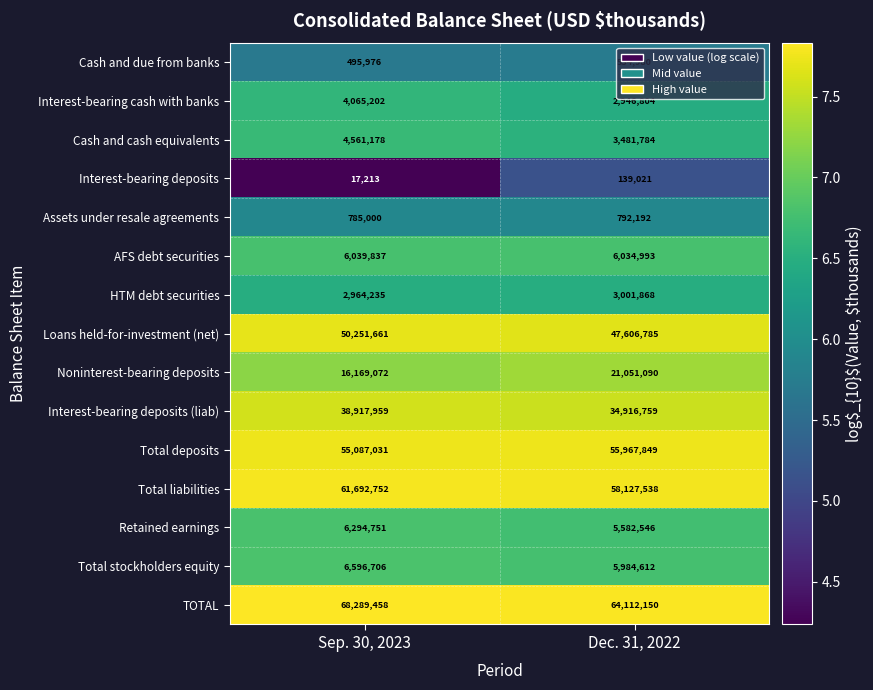

At which category is the sum across all series the highest?

Sep. 30, 2023